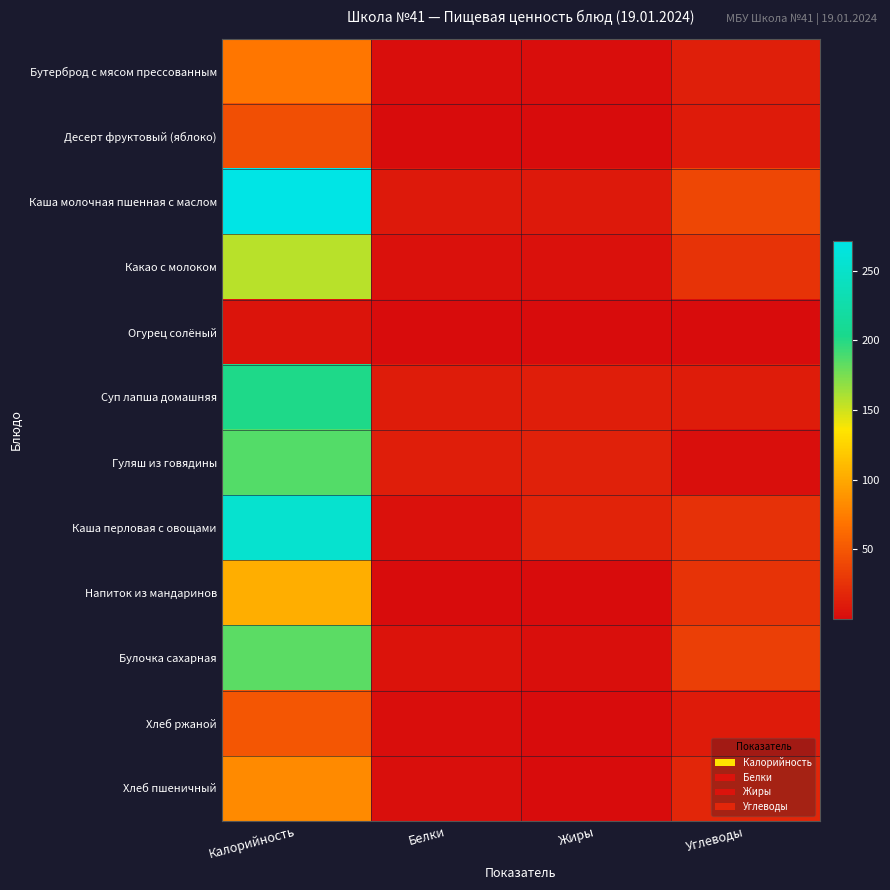

What is the total value across all series at Белки?

51.4